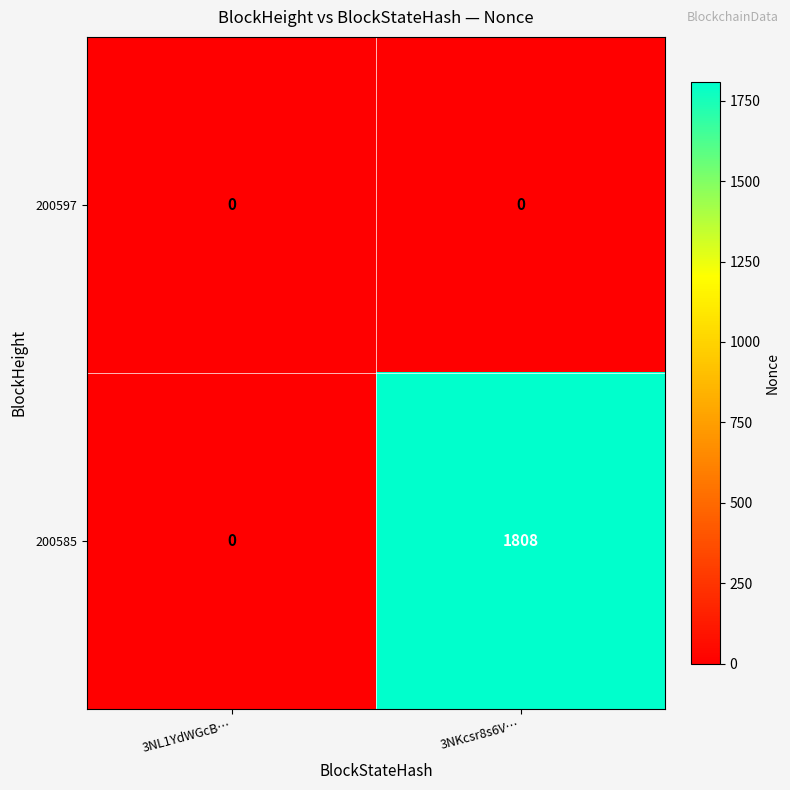

Reading left to right, list all the values displayed in this chart.

200597: 0	0
200585: 0	1808